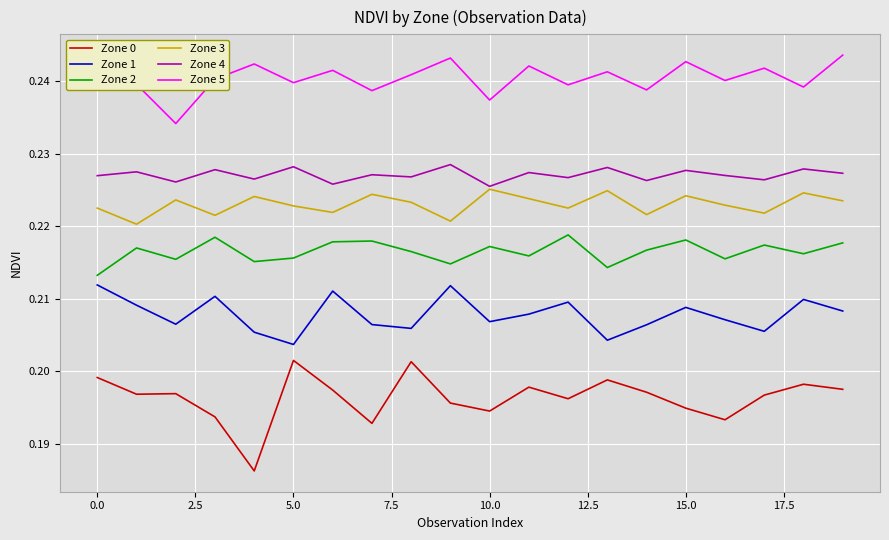

List the series in order of their peak value, lowest first.

Zone 0, Zone 1, Zone 2, Zone 3, Zone 4, Zone 5